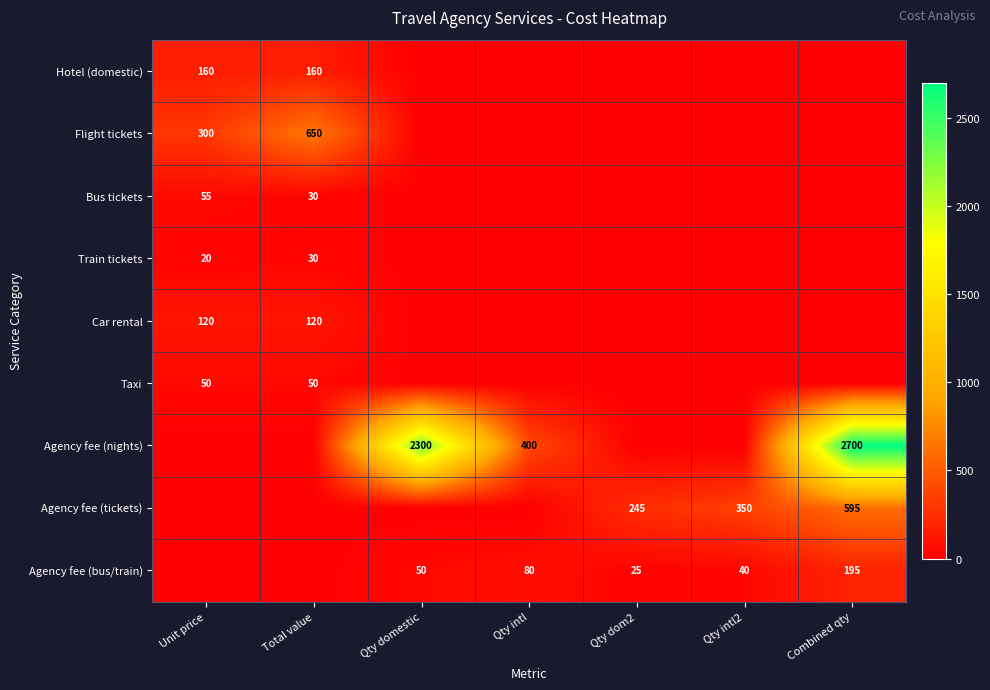

True or false: Bus tickets has a value of 55 at Unit price.

True